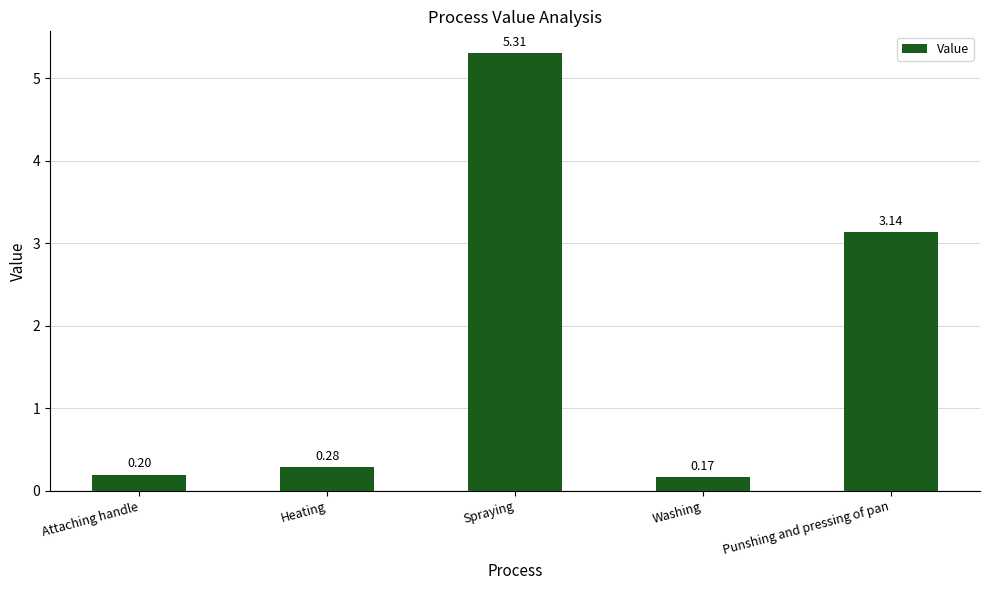

Which category has the highest value across all series?

Spraying